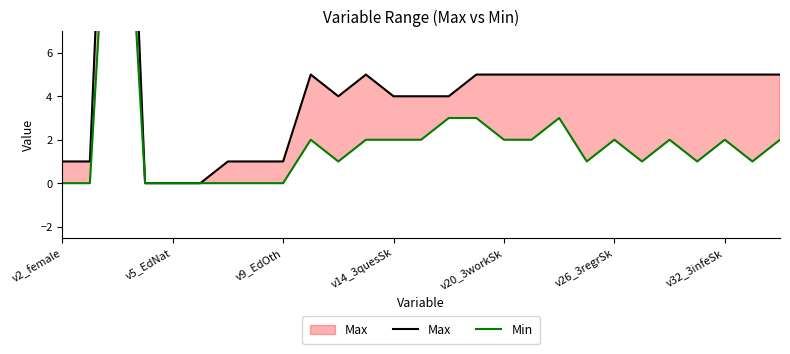

Reading left to right, list all the values displayed in this chart.

Max: 1	1	31	0	0	0	1	1	1	5	4	5	4	4	4	5	5	5	5	5	5	5	5	5	5	5	5
Min: 0	0	22	0	0	0	0	0	0	2	1	2	2	2	3	3	2	2	3	1	2	1	2	1	2	1	2